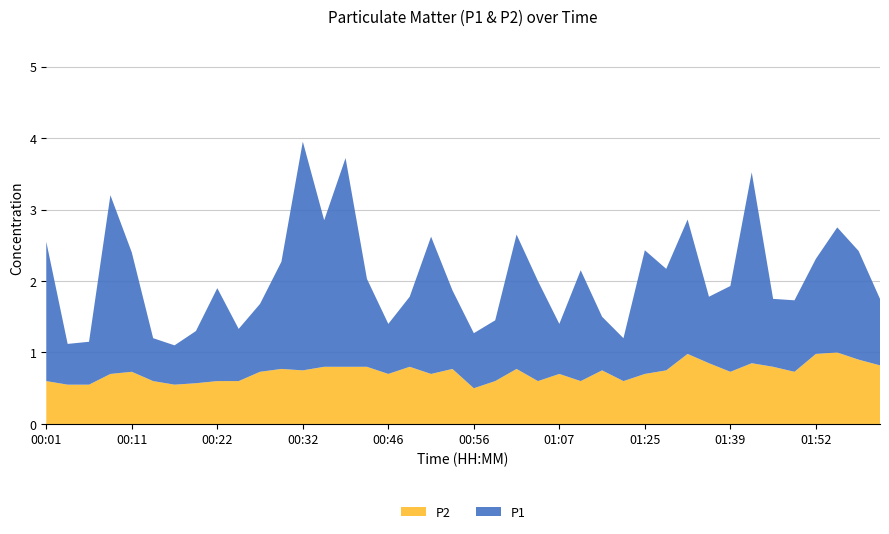

Reading left to right, transcribe all the data shown in this chart.

P1: 1.9	0.6	0.6	2.5	1.7	0.6	0.6	0.7	1.3	0.7	0.9	1.5	3.2	2.0	2.9	1.2	0.7	1.0	1.9	1.1	0.8	0.8	1.9	1.4	0.7	1.6	0.8	0.6	1.7	1.4	1.9	0.9	1.2	2.7	0.9	1.0	1.3	1.8	1.5	0.9
P2: 0.6	0.6	0.6	0.7	0.7	0.6	0.6	0.6	0.6	0.6	0.7	0.8	0.8	0.8	0.8	0.8	0.7	0.8	0.7	0.8	0.5	0.6	0.8	0.6	0.7	0.6	0.8	0.6	0.7	0.8	1.0	0.8	0.7	0.8	0.8	0.7	1.0	1.0	0.9	0.8